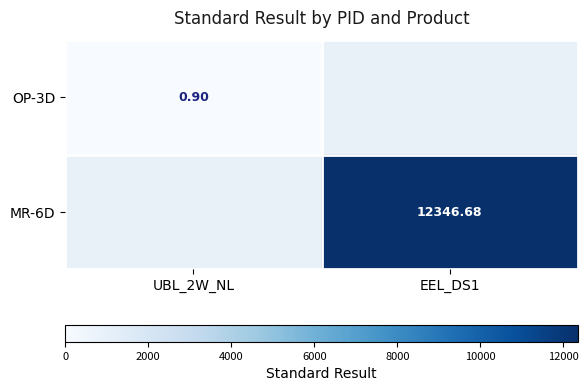

True or false: OP-3D has a value of 0.9 at UBL_2W_NL.

True